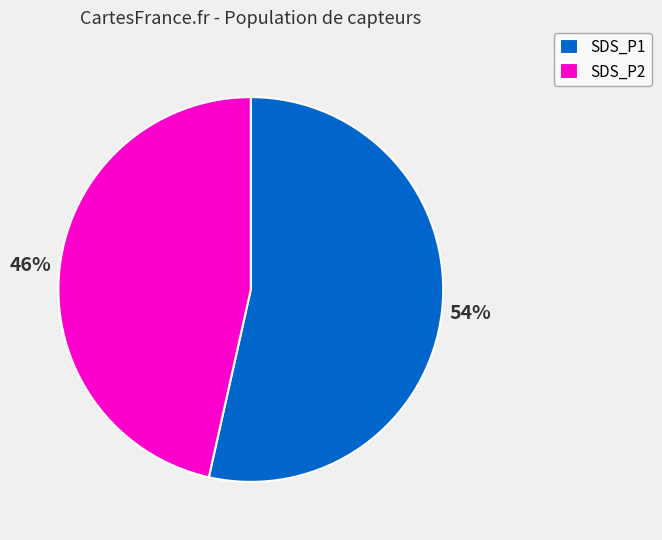

How many segments does this pie chart have?

2